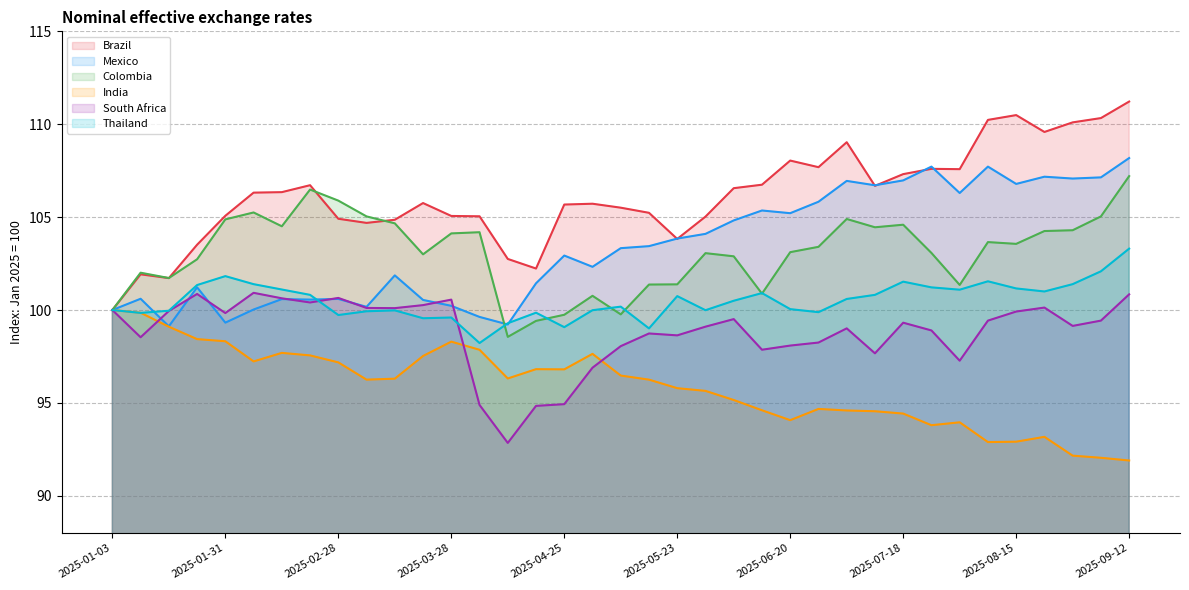

Which series has the widest spread of values?

Brazil